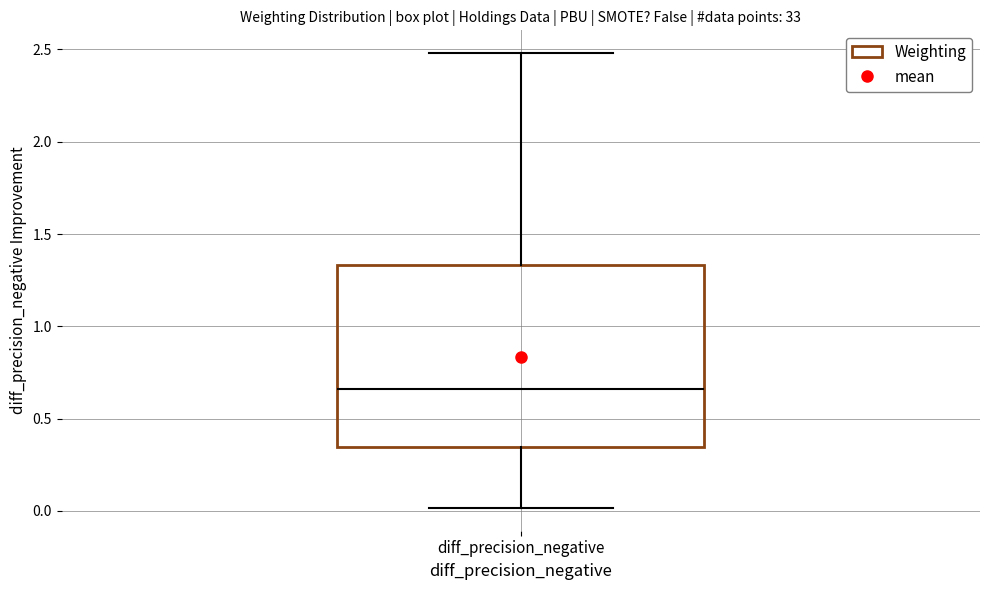

Transcribe this box plot: give where the median line is, the range the box spans, and where the two whiskers end, as read against the y-axis. The values are not printed on the chart, so give them approximately, as read against the axis.

median 0.65, box 0.35 to 1.35, whiskers 0.00 to 2.50